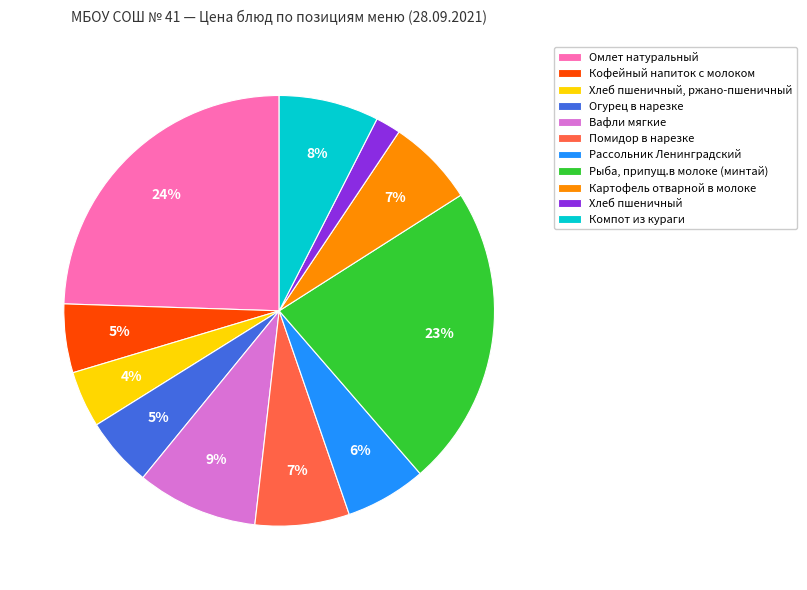

To the nearest percent, what is the combined percentage of Компот из кураги and Помидор в нарезке?

15%